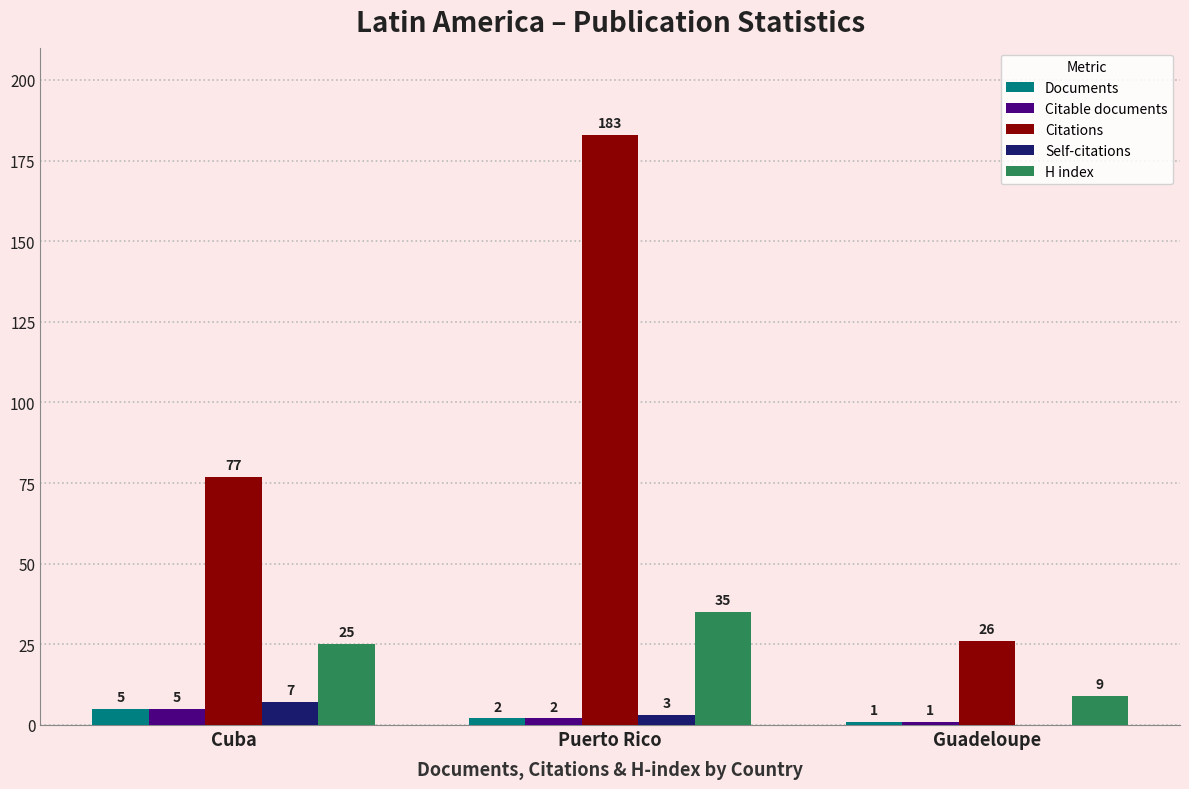

At which category is the sum across all series the highest?

Puerto Rico